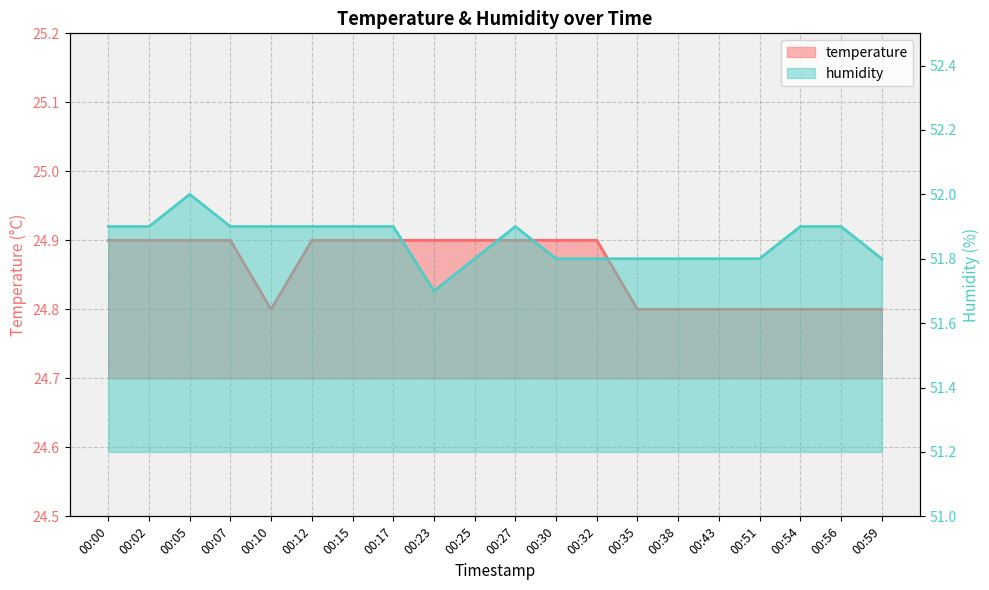

What is the sum of all humidity values?

1037.1